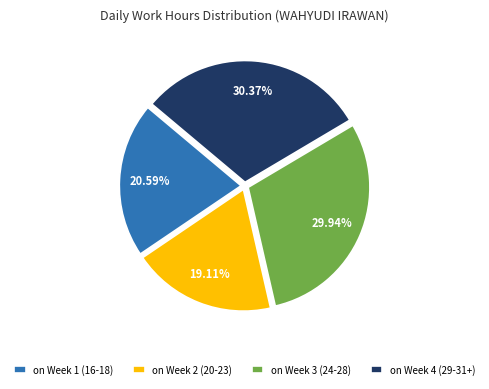

Is there any slice that represents more than half of the pie?

No